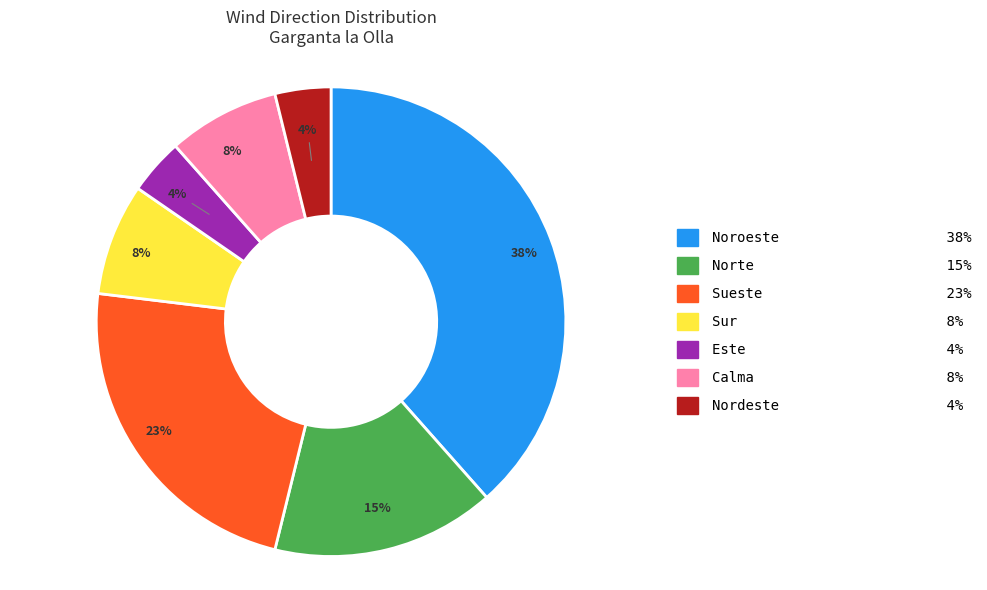

True or false: Este accounts for 4% of the total.

True